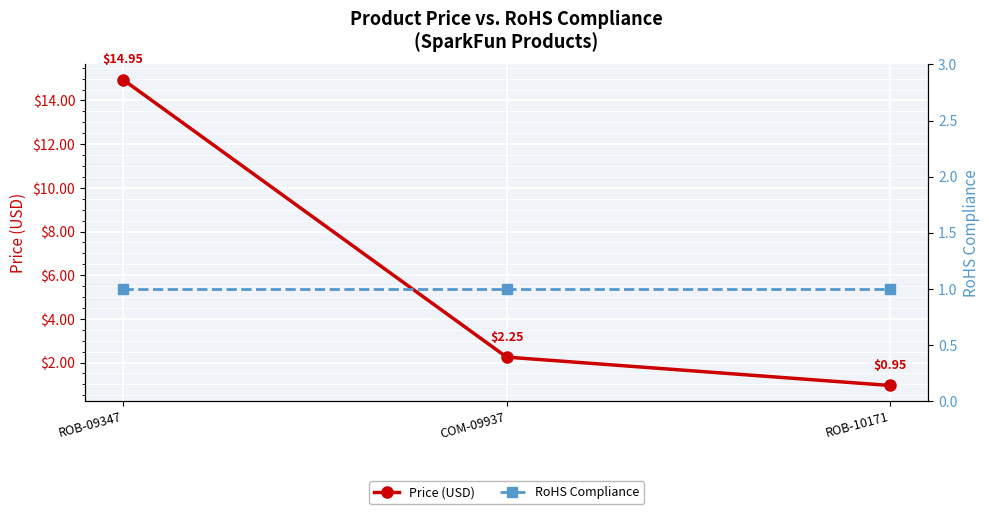

List the series in order of their overall mean, lowest first.

RoHS Compliance, Price (USD)